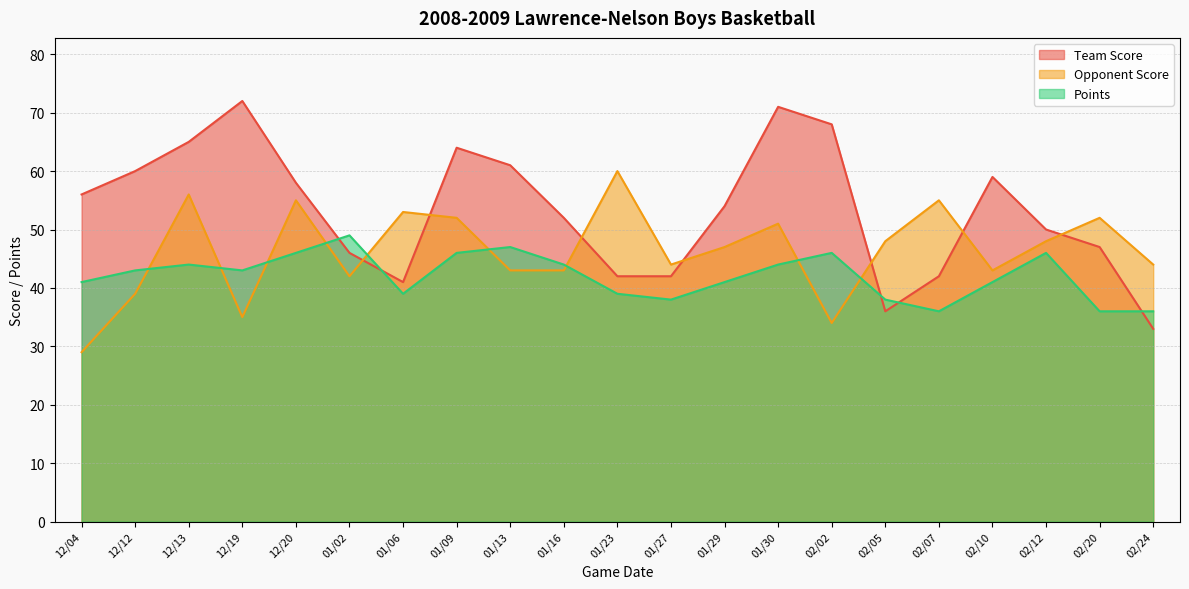

What is the difference between the maximum and second lowest values in the Team Score series?

36